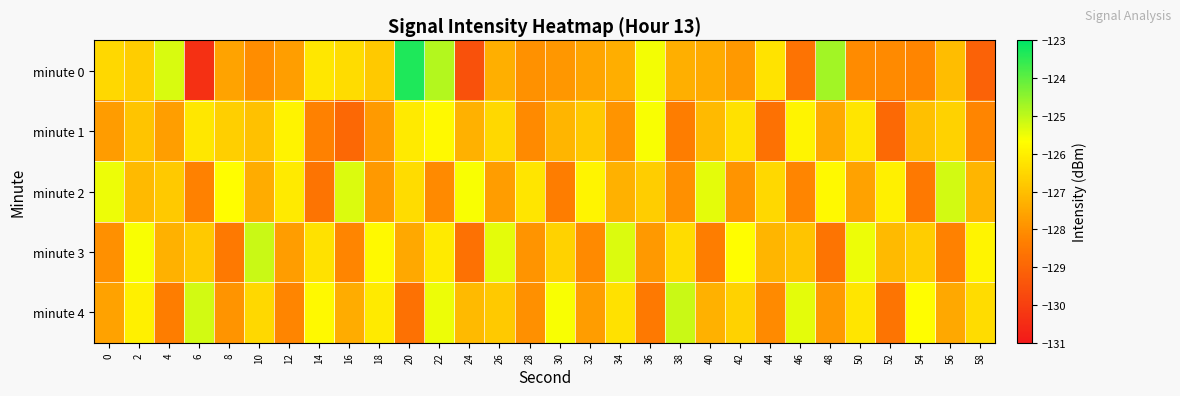

Which series has the largest range (max minus min)?

minute 0